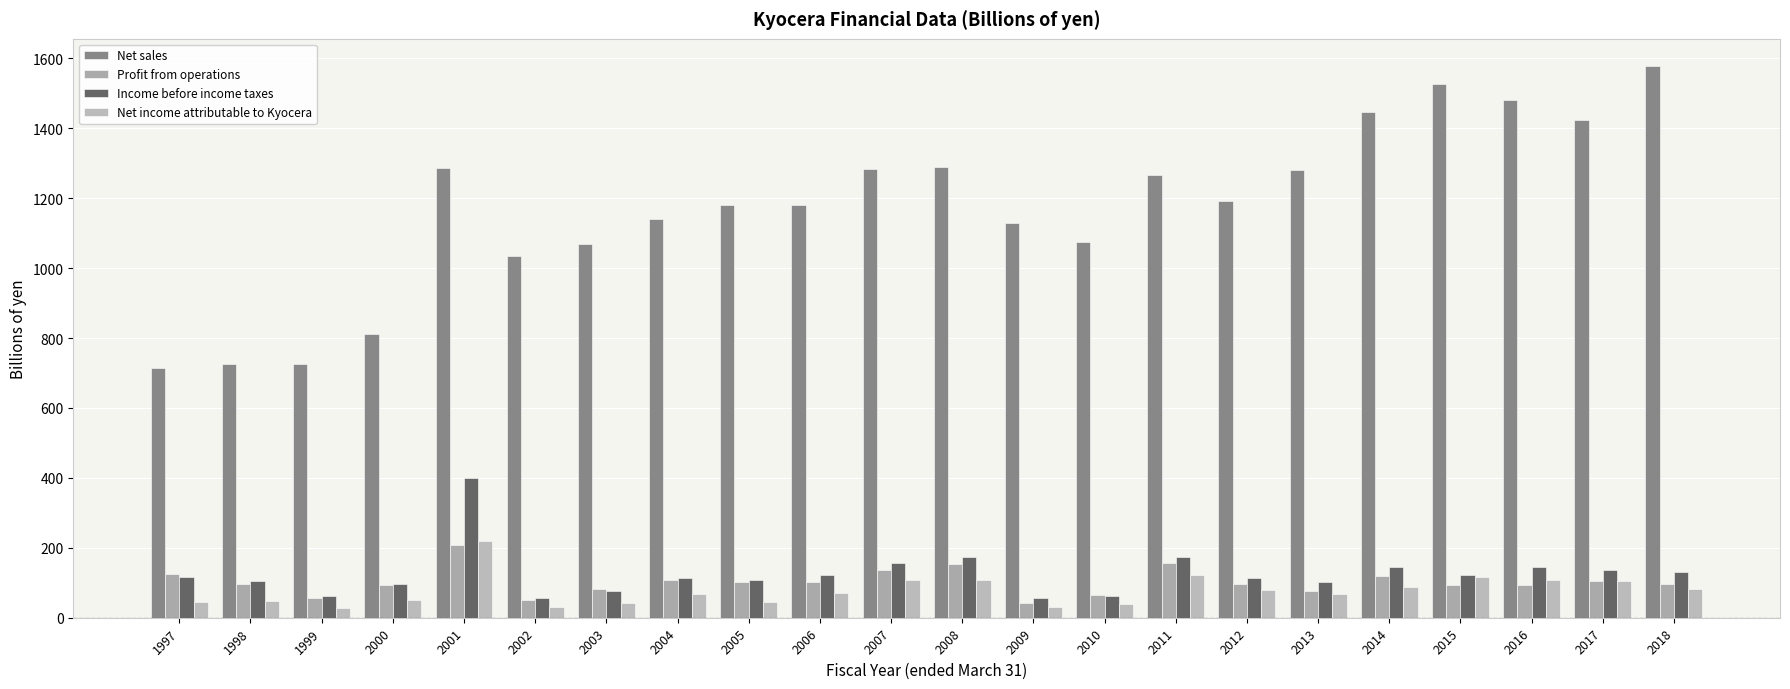

What are all the series names shown in the legend?

Net sales, Profit from operations, Income before income taxes, Net income attributable to Kyocera